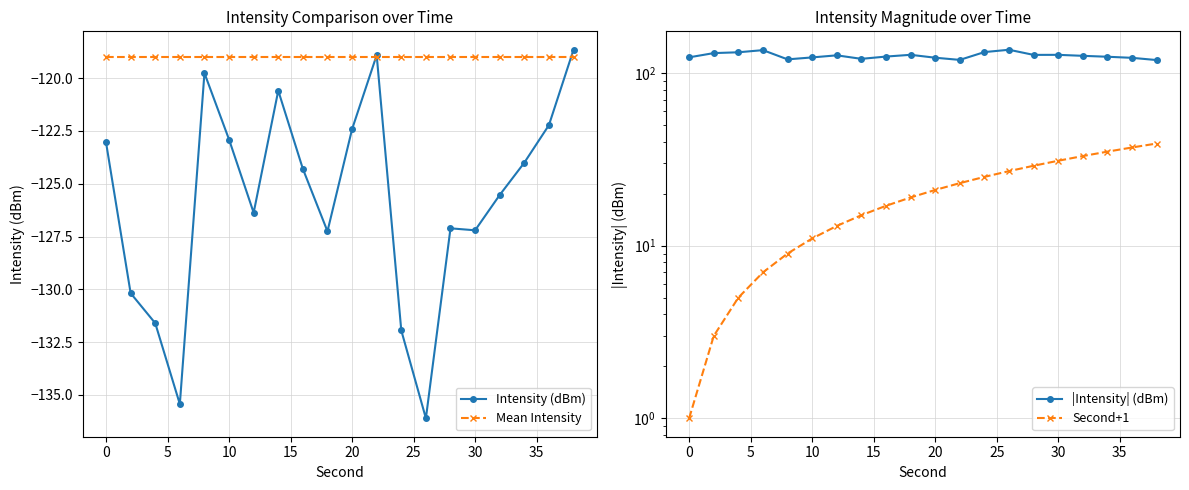

What is the maximum value for Intensity (dBm)?

-118.7